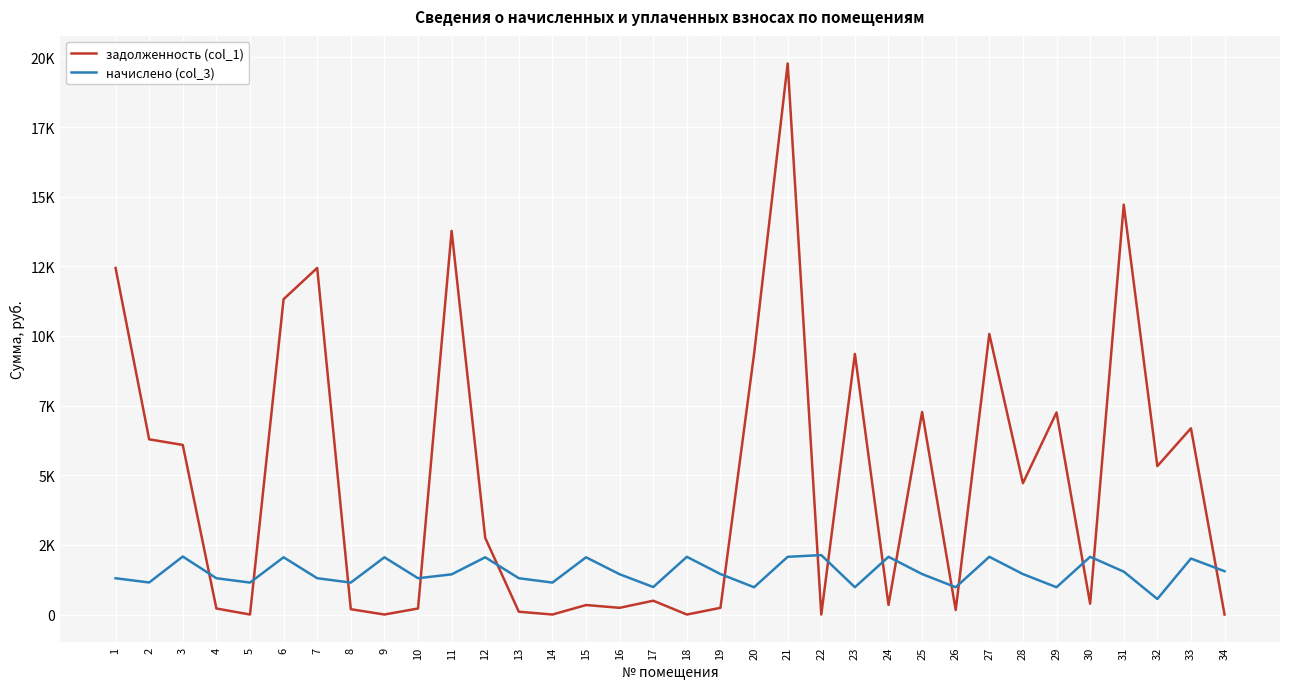

Is the value of задолженность (col_1) at 10 greater than the value of начислено (col_3) at 27?

No